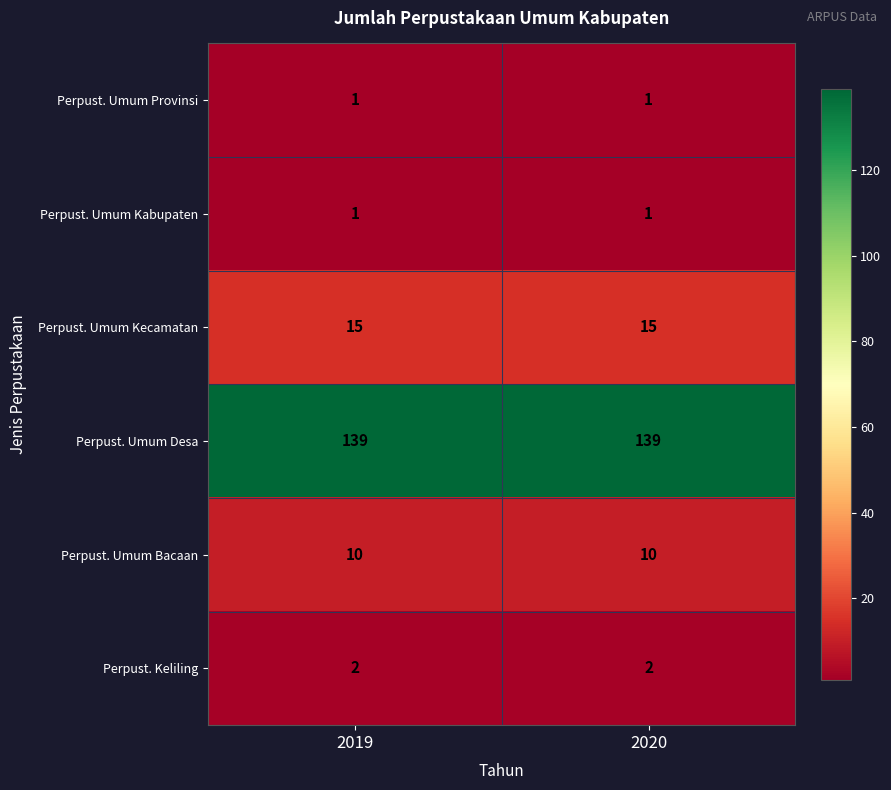

What is the highest value of the Perpust. Umum Kecamatan series?

15